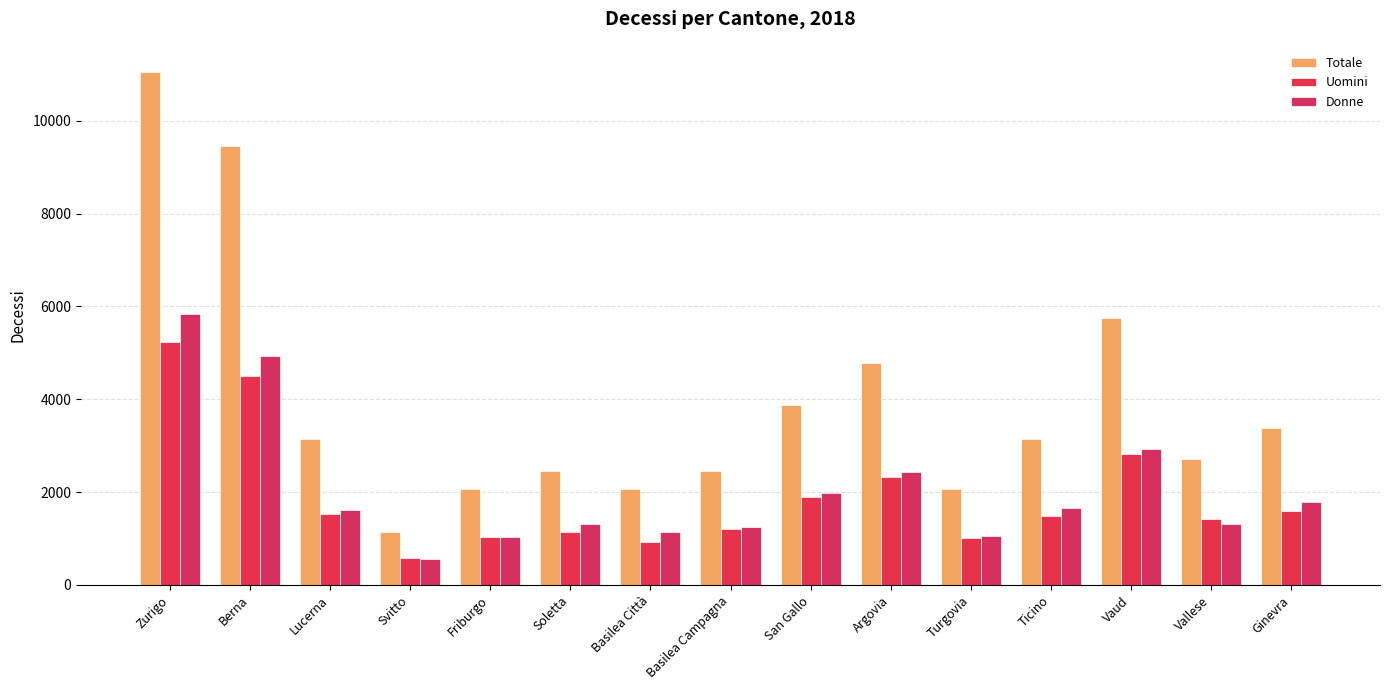

What is the maximum value shown in the chart?

11062